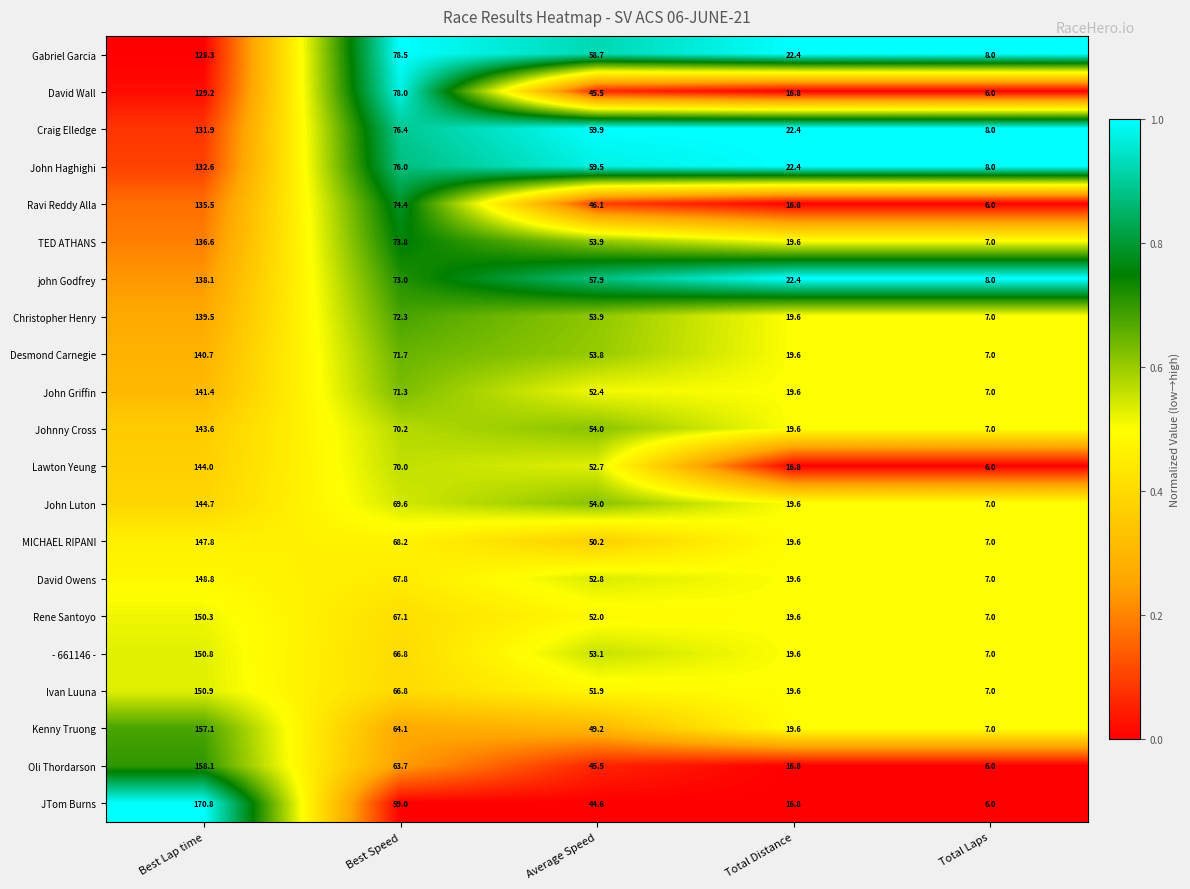

Which series has the widest spread of values?

JTom Burns